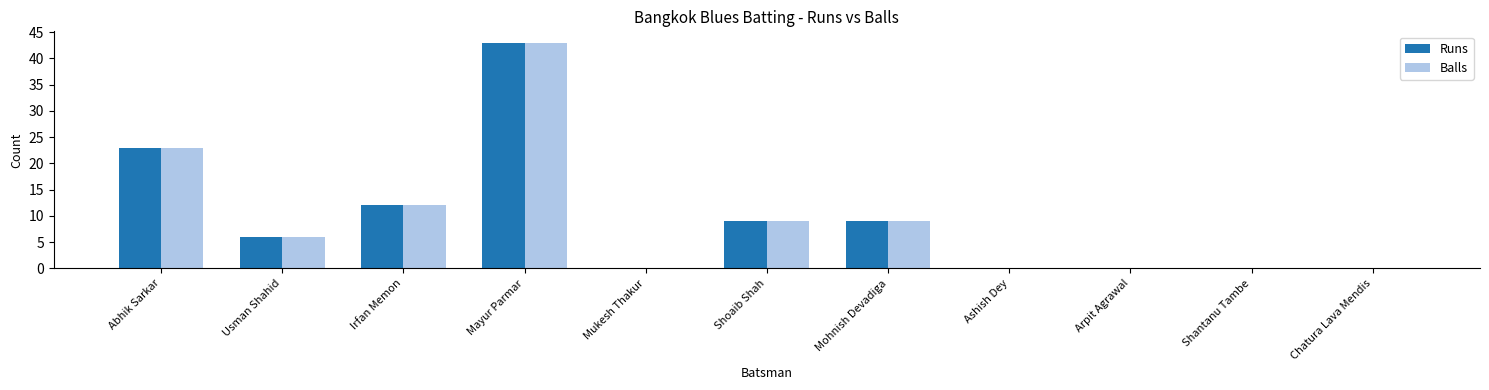

At which label is Runs closest to 21?

Abhik Sarkar